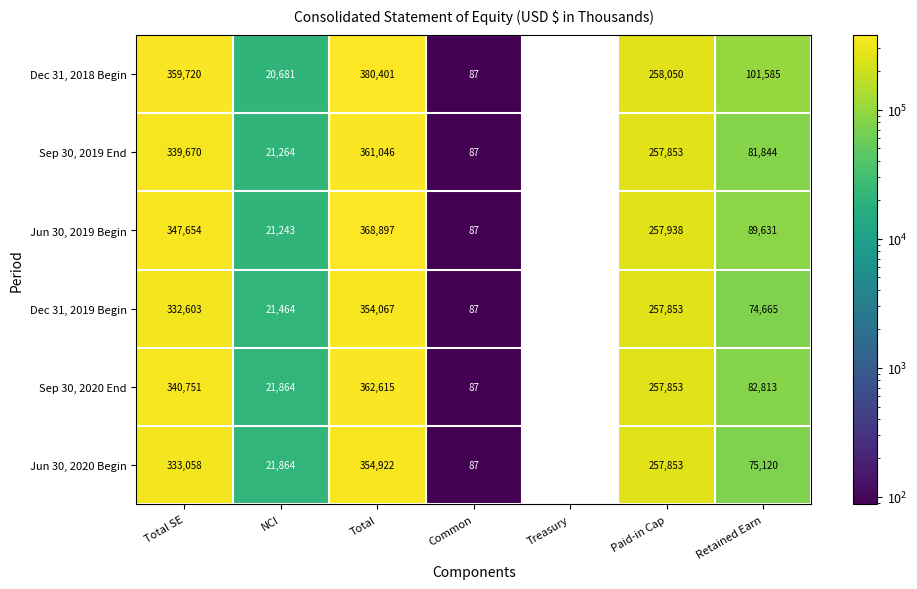

What is the sum of the Jun 30, 2020 Begin values at Total SE and Paid-in Cap?

590911